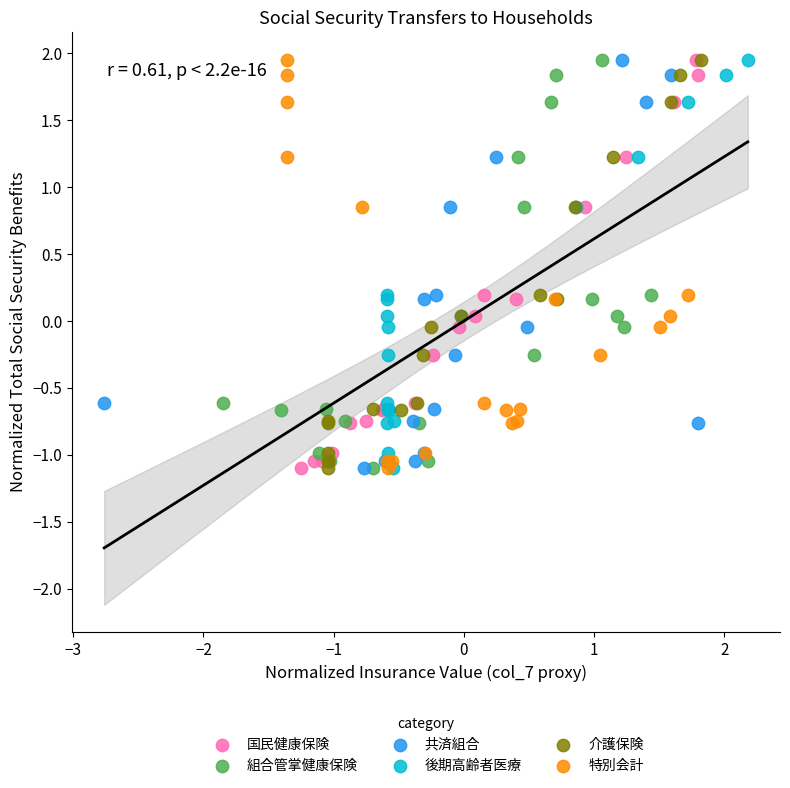

What are all the series names shown in the legend?

国民健康保険, 組合管掌健康保険, 共済組合, 後期高齢者医療, 介護保険, 特別会計